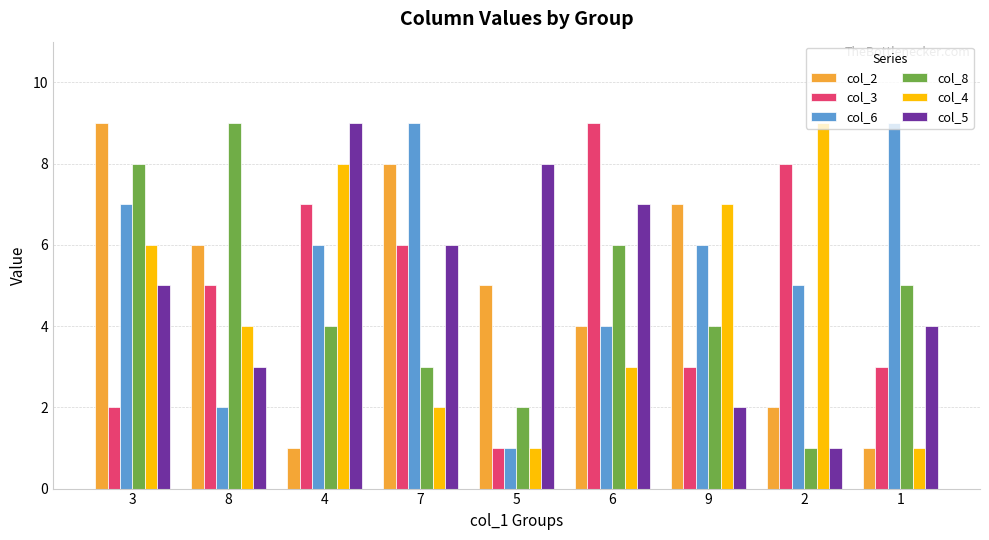

At which category is the sum across all series the highest?

3